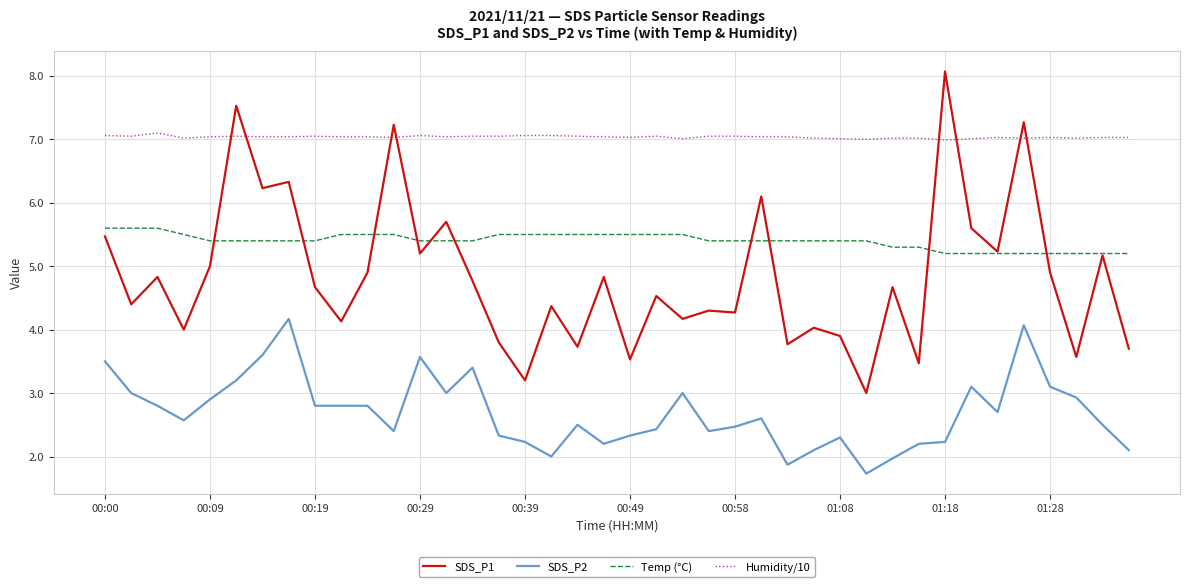

True or false: Temp (°C) and SDS_P2 cross at least once.

False